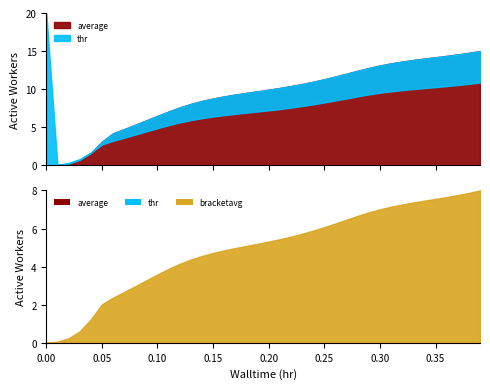

The value of average at 24 is 2546.6. True or false?

False